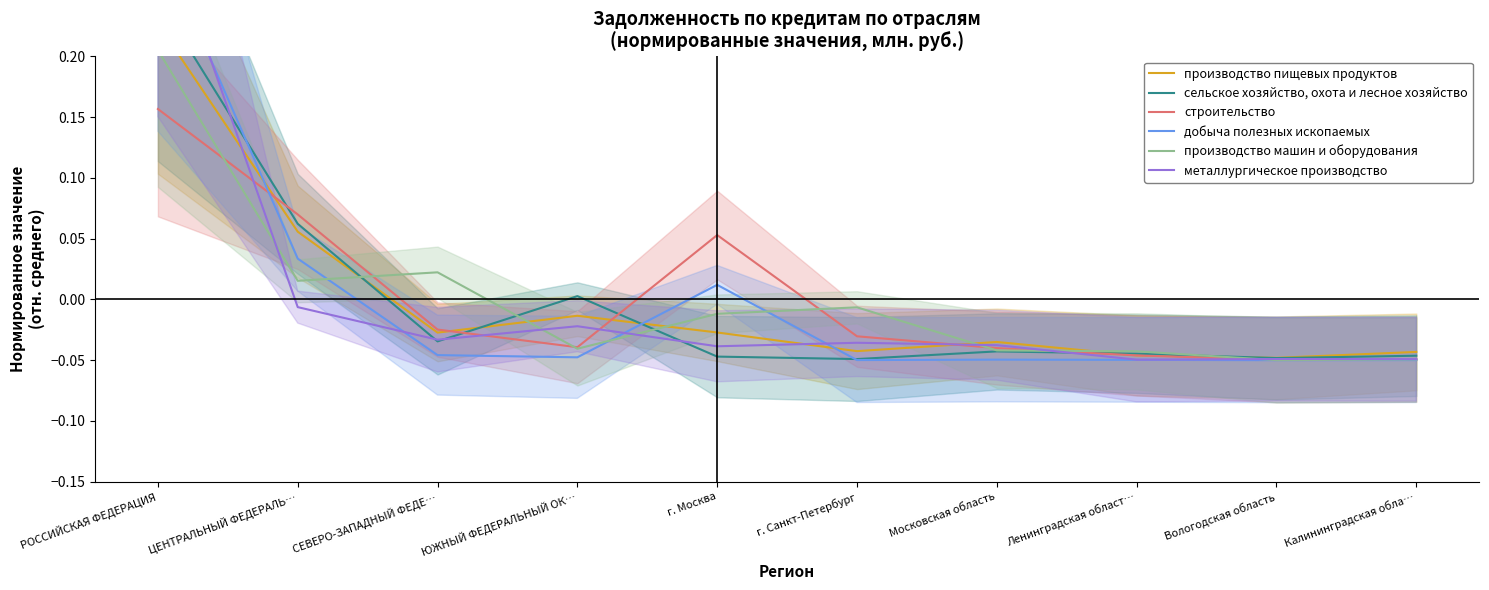

How many lines are shown in the chart?

6